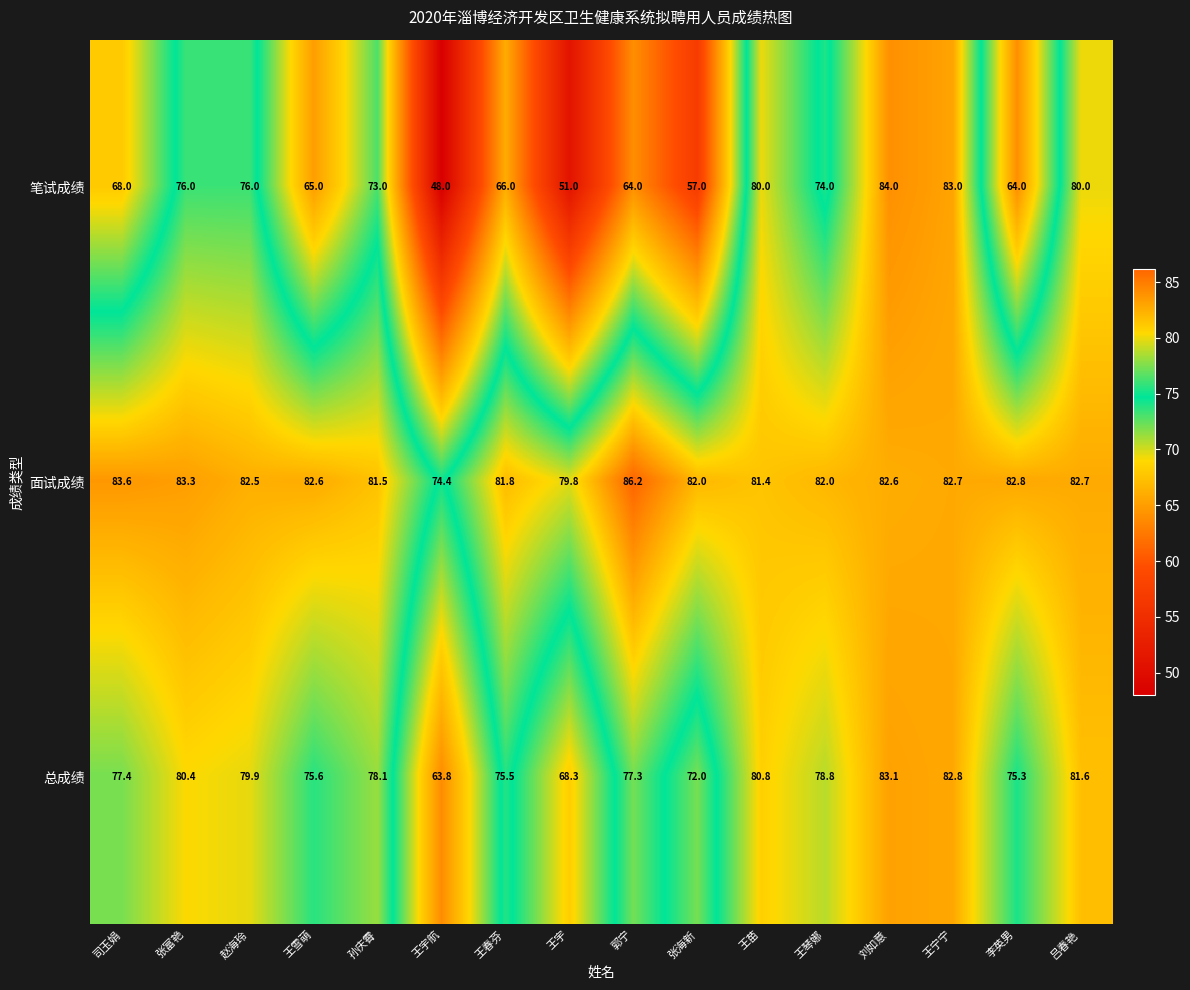

What is the minimum value for 总成绩?

63.8